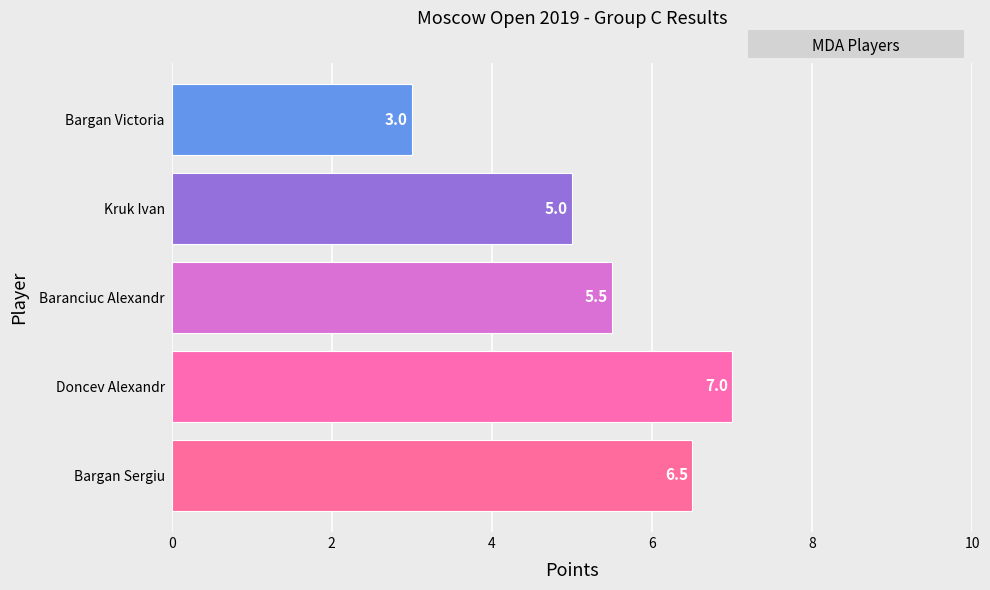

What is the average value?

5.4